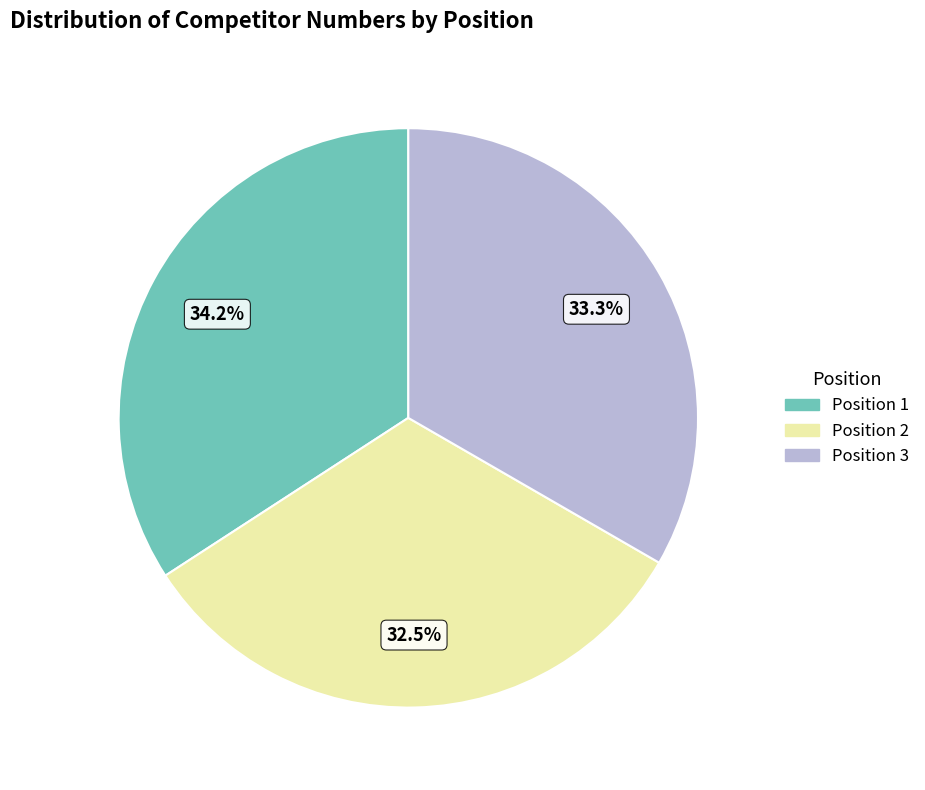

Does any single category account for the majority?

No